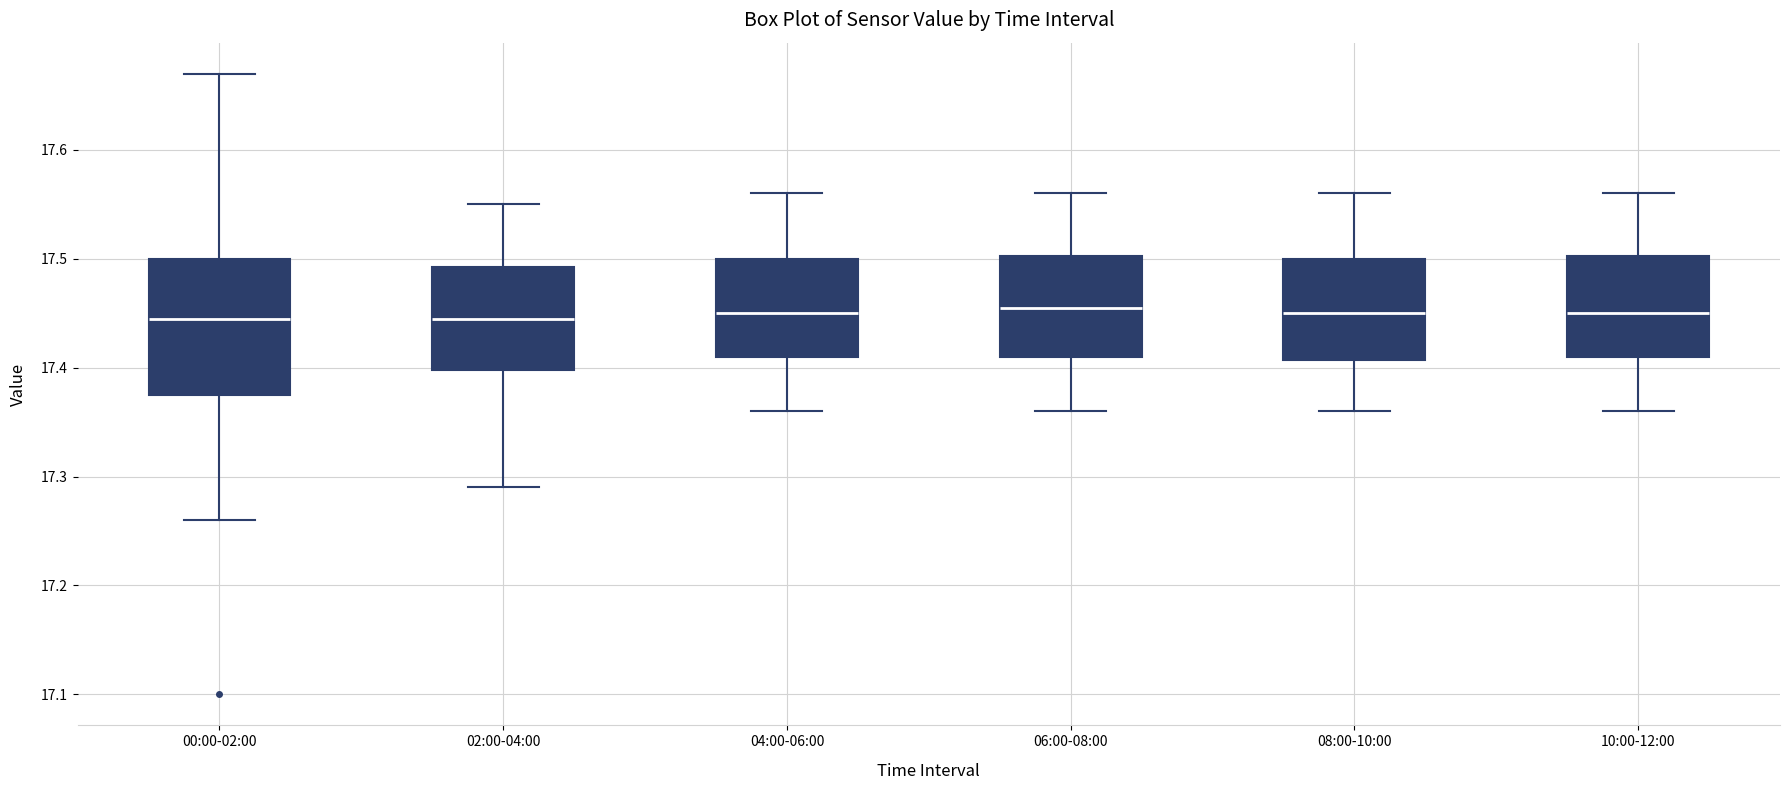

Comparing the boxes themselves (not the whiskers), which one is the tallest?

00:00-02:00